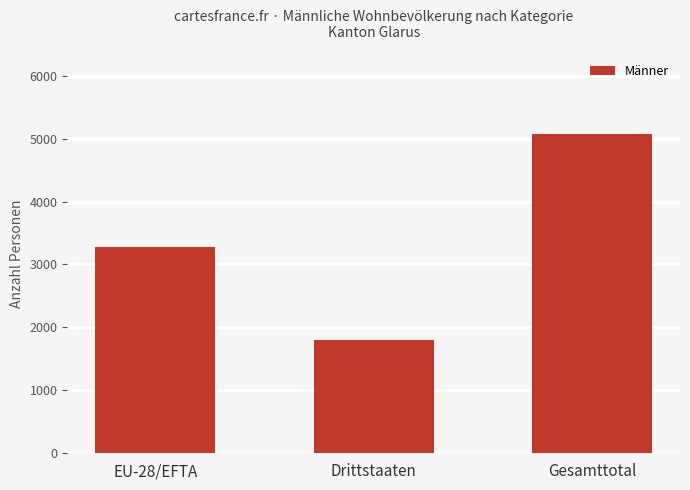

What value does the data have at Gesamttotal, to the nearest 100?

5100